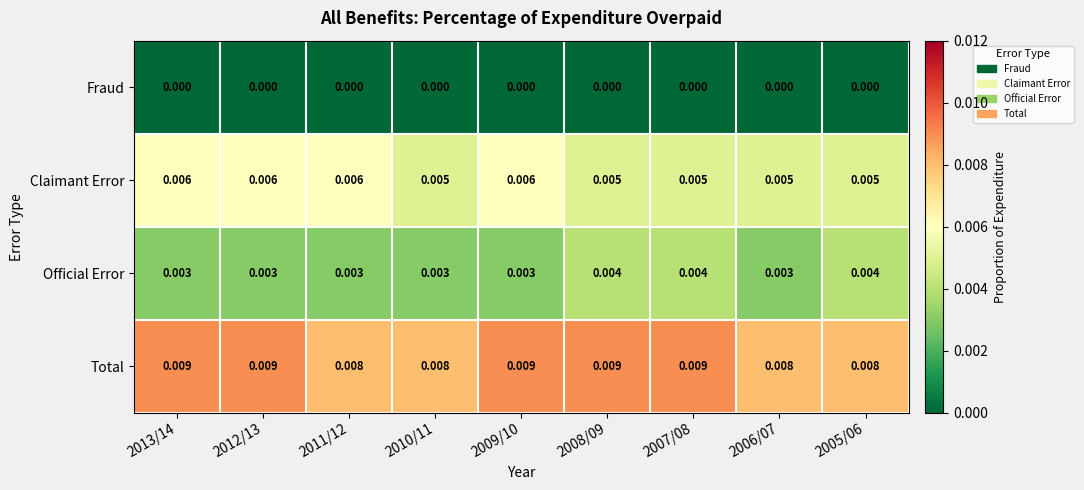

Between 2011/12 and 2010/11, which series saw the biggest shift?

Claimant Error